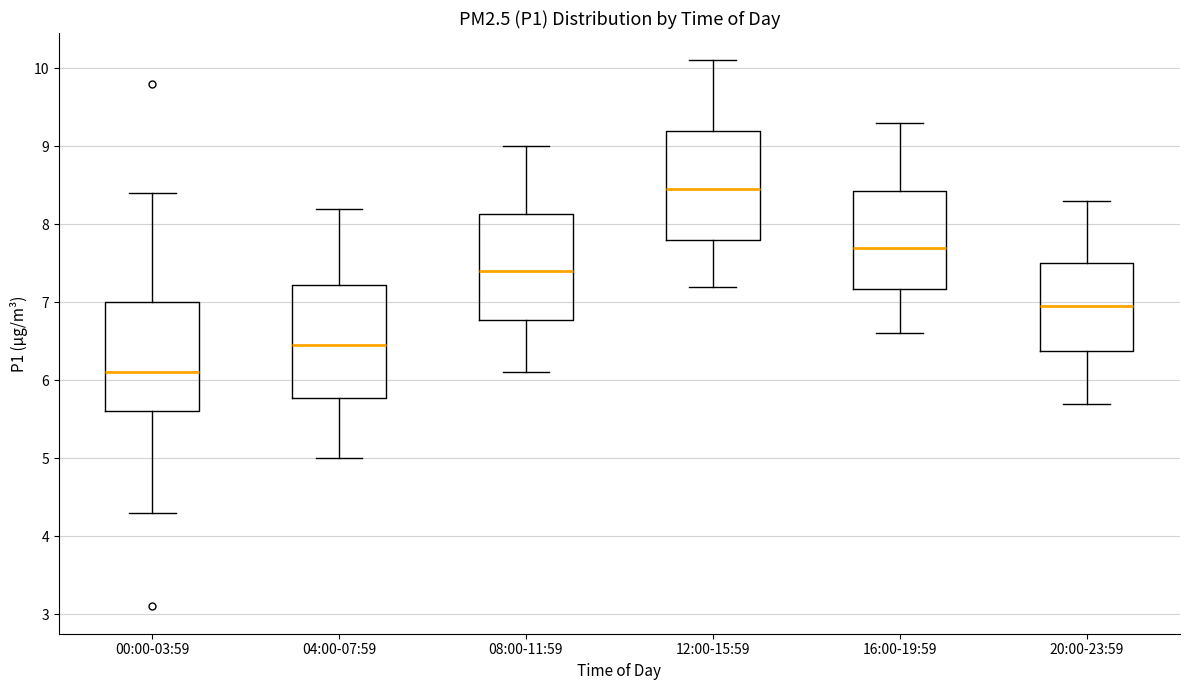

Which box has the highest median line?

12:00-15:59